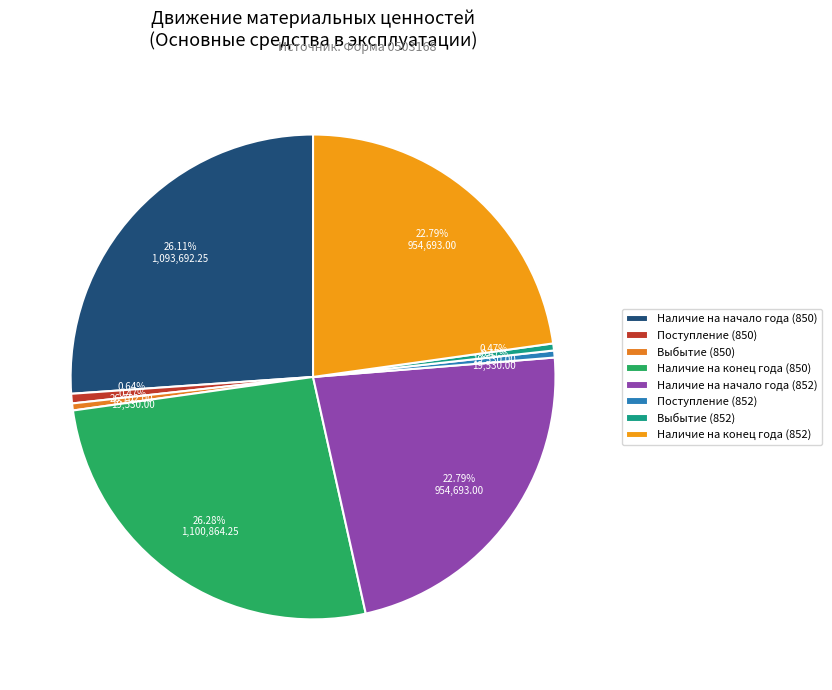

The Наличие на начало года (852) slice represents 15% of the pie. True or false?

False